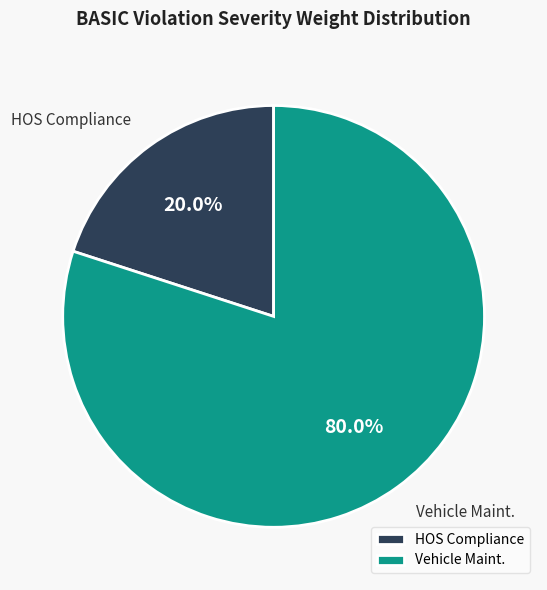

How many segments does this pie chart have?

2